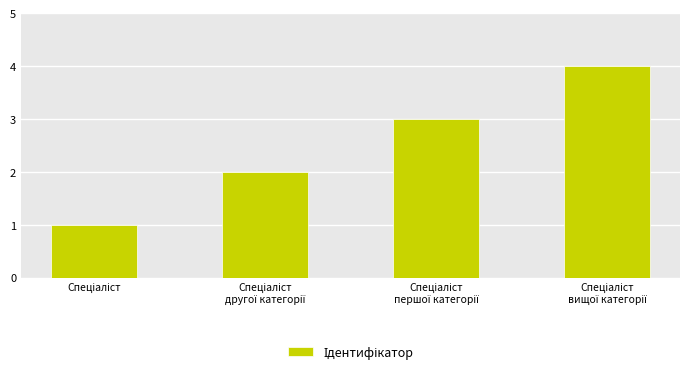

What is the value of the 2nd bar from the left?

2